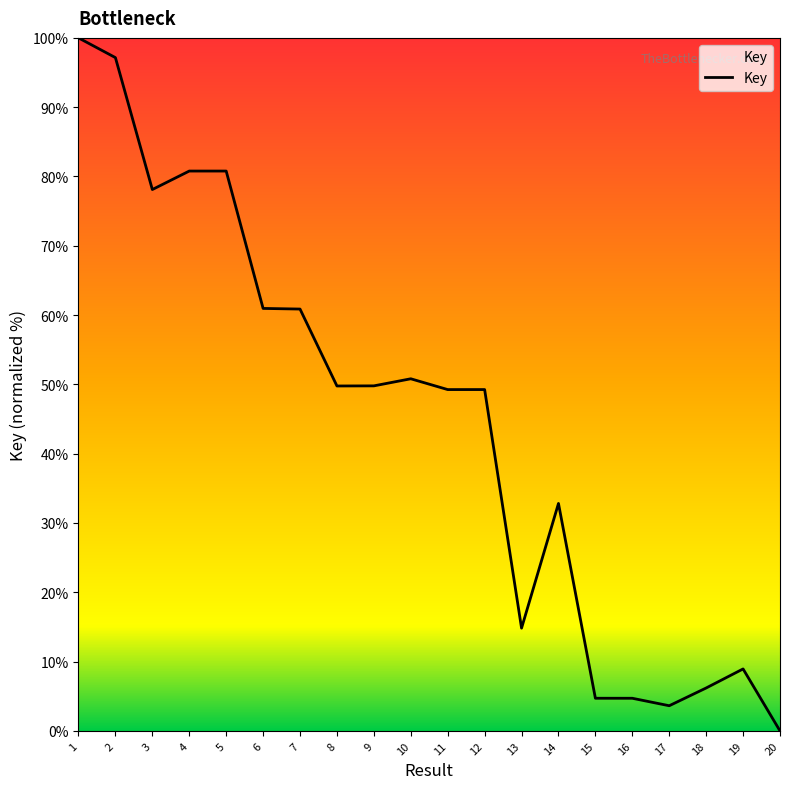

The value at 17 is 3.6. True or false?

True